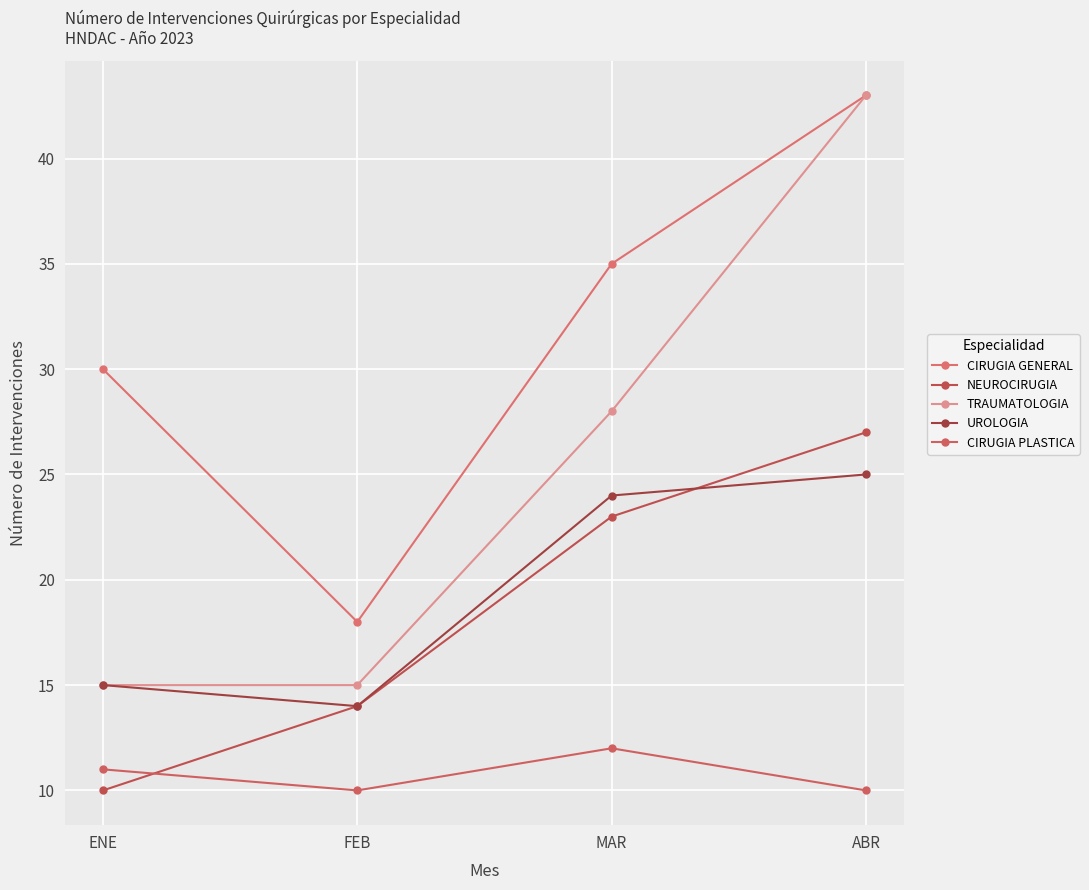

At which category does UROLOGIA reach its first local valley?

FEB